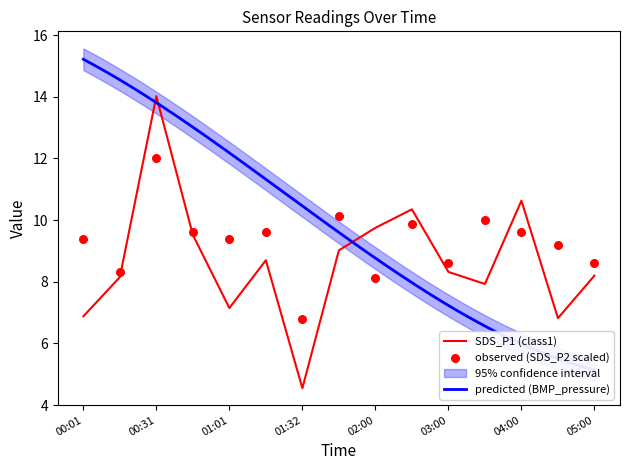

What is the total value across all series at 01:38?

19.1